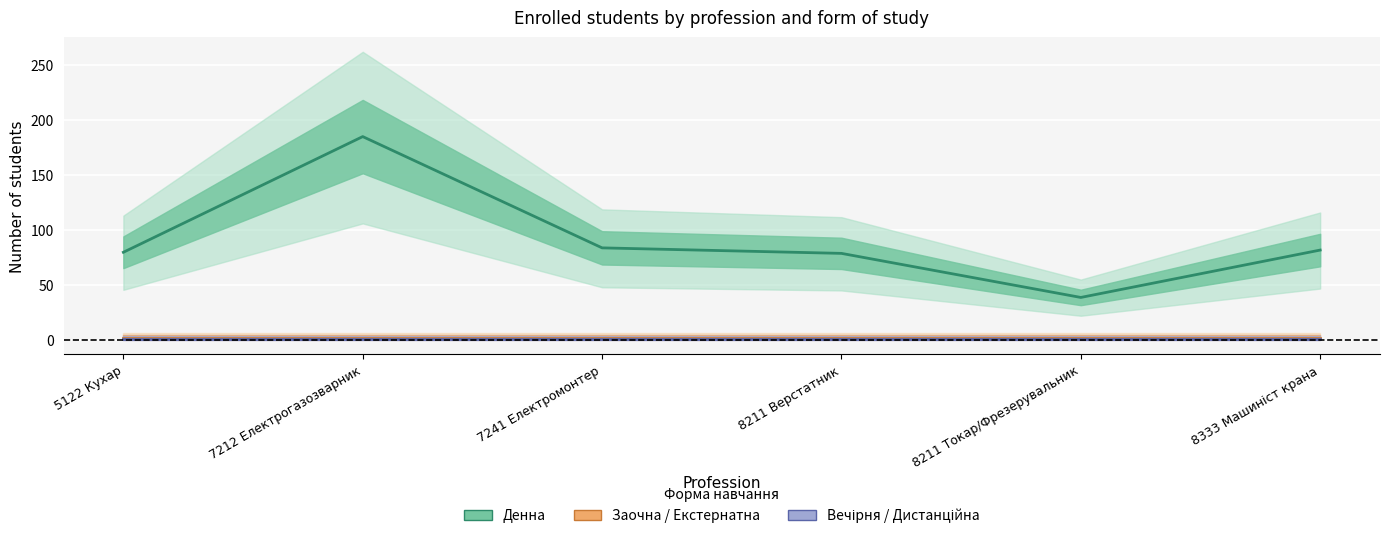

At which label is Денна closest to 112?

7241 Електромонтер